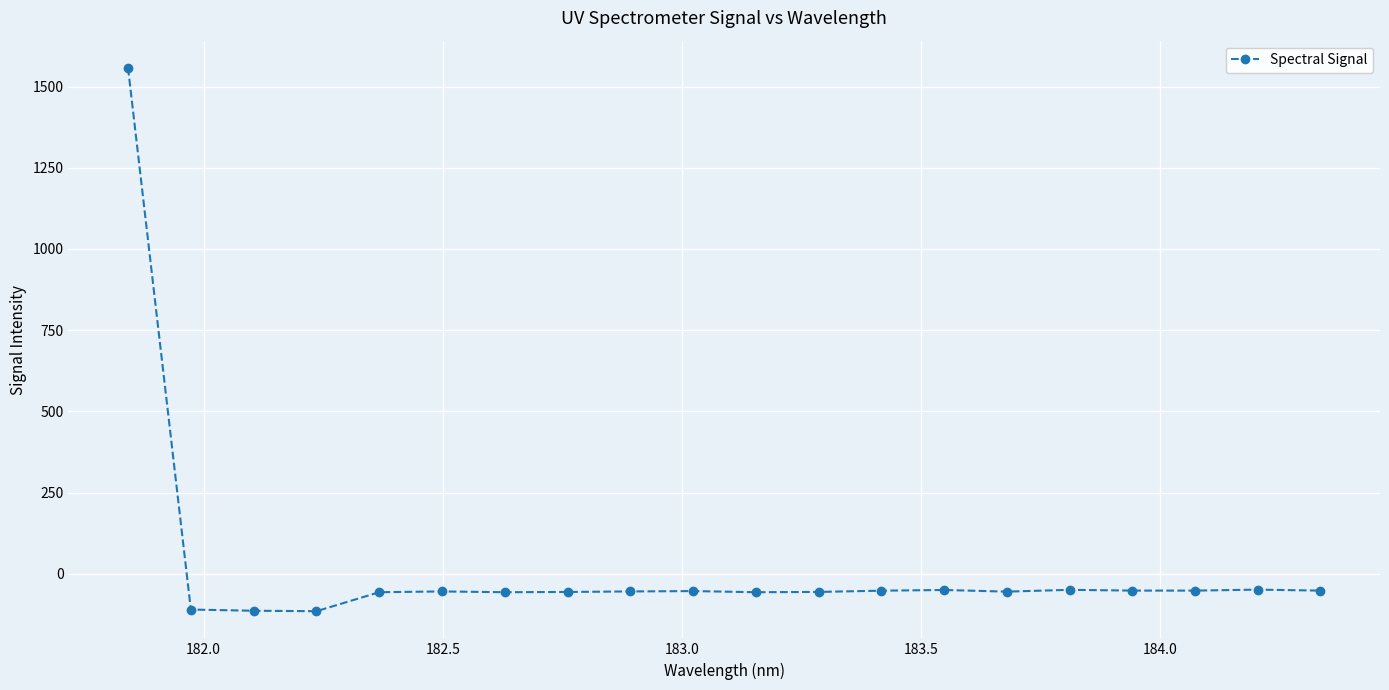

What is the average value?

18.1